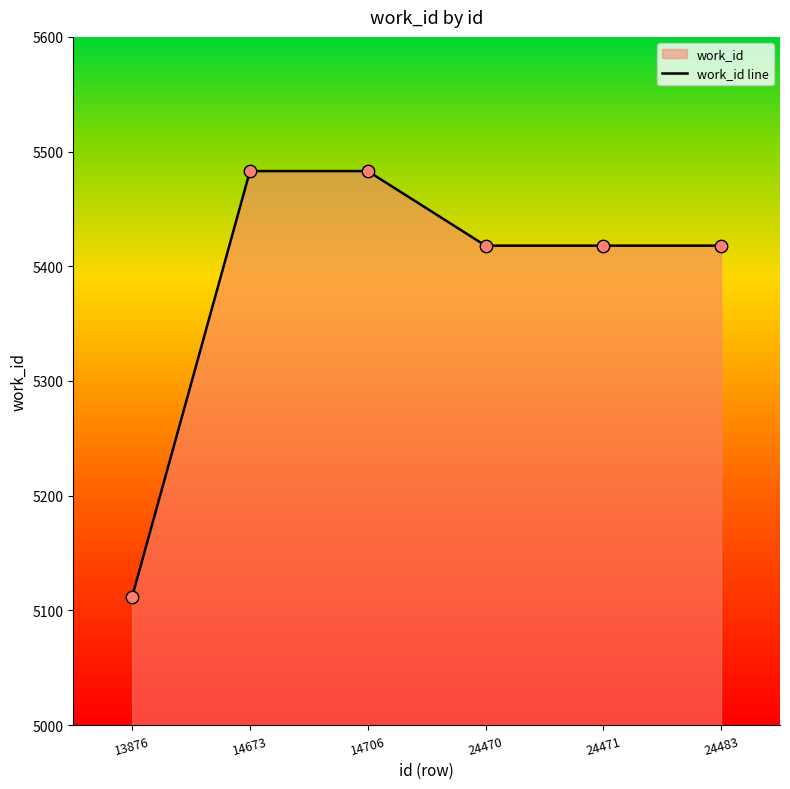

Which has a higher value, 14706 or 13876?

14706